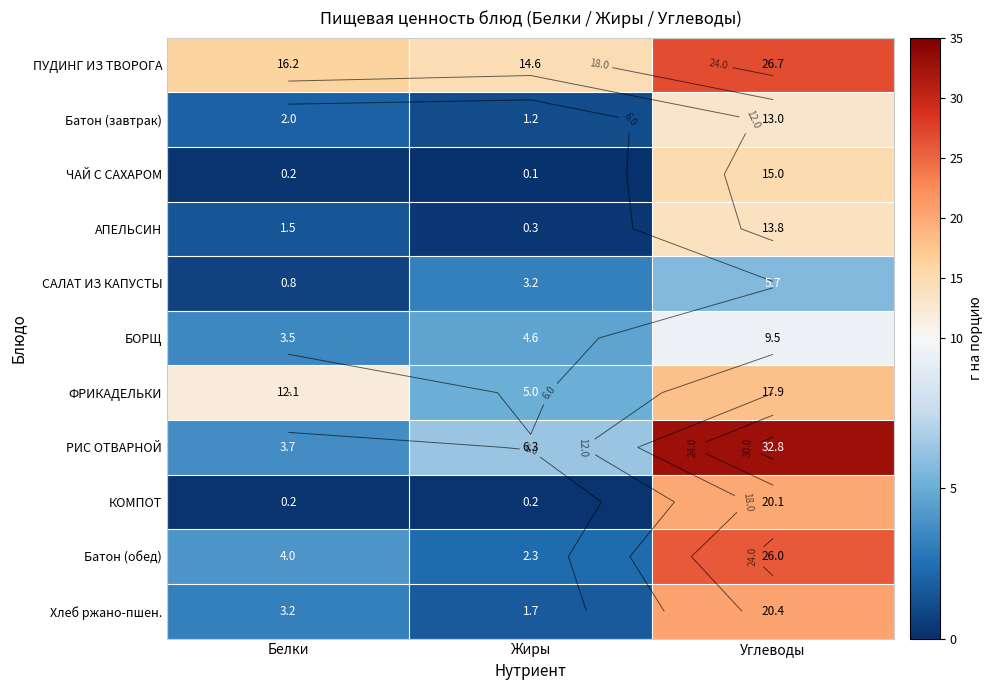

Is the value of Хлеб ржано-пшен. at Углеводы greater than the value of КОМПОТ at Жиры?

Yes